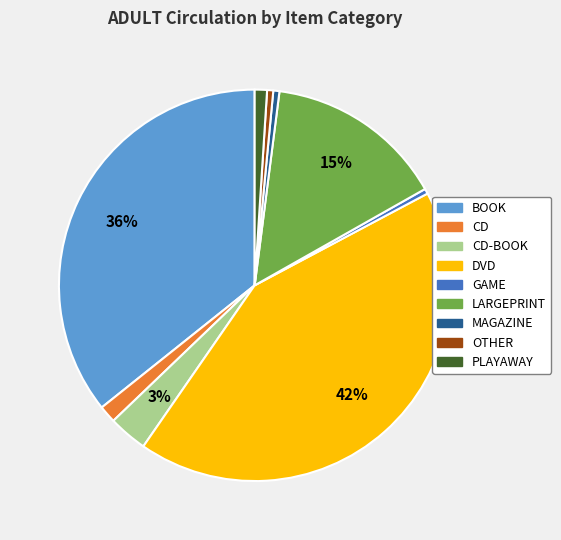

To the nearest percent, what is the average slice percentage?

11%